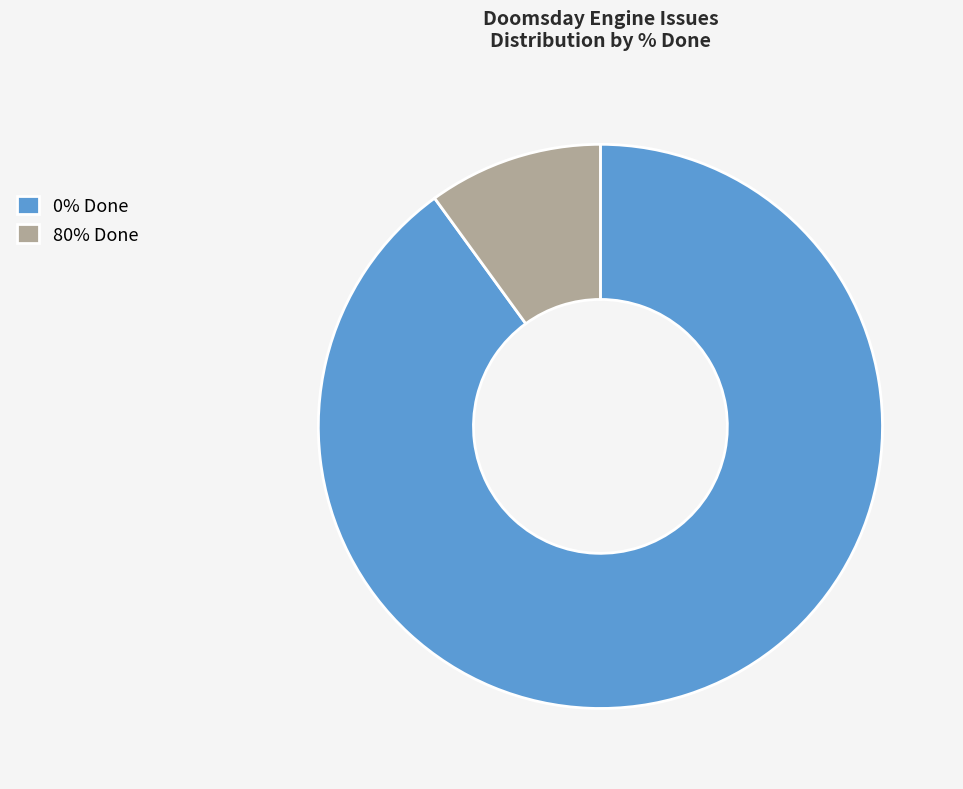

Which category accounts for the majority?

0% Done